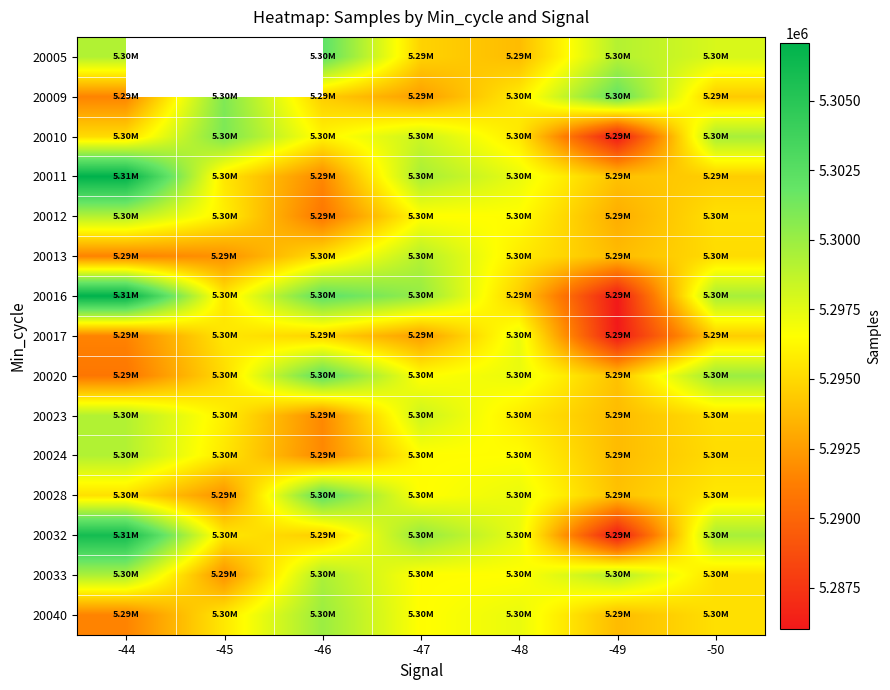

Between -45 and -46, which is larger?

-46